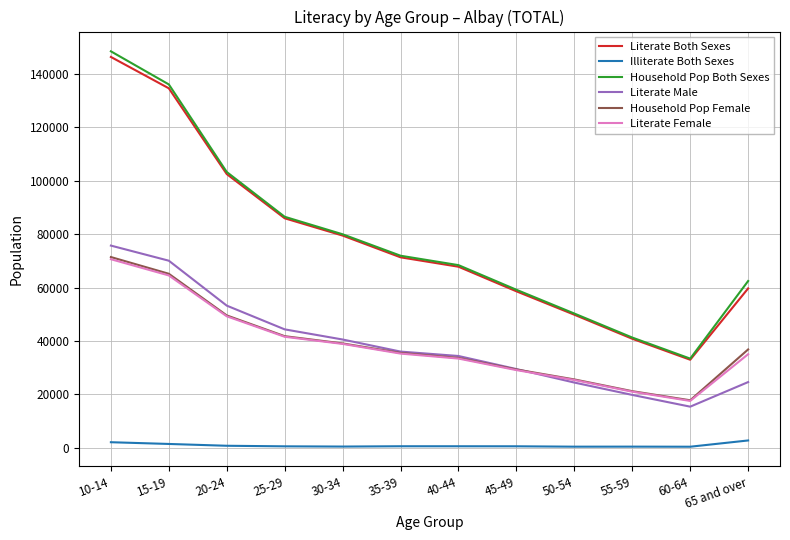

At which label does Literate Both Sexes first exceed 71361?

10-14